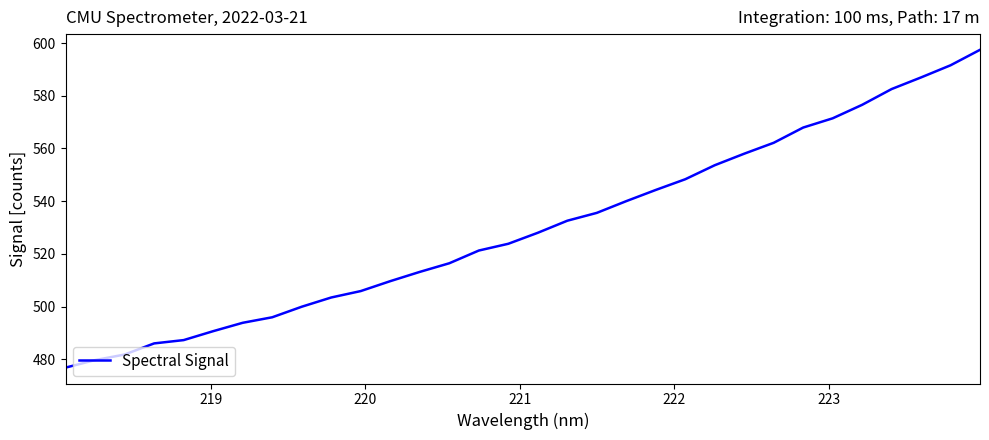

What is the difference between the maximum and minimum values?

120.5